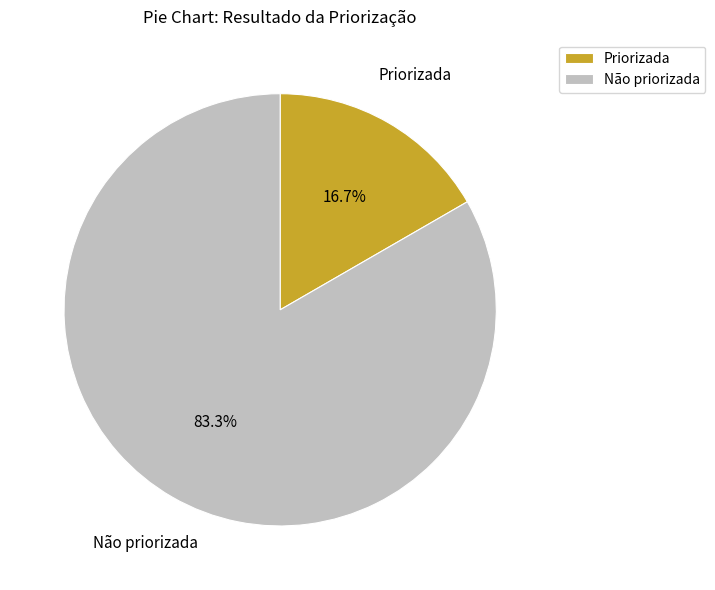

What is the total percentage of Priorizada and Não priorizada?

100.0%